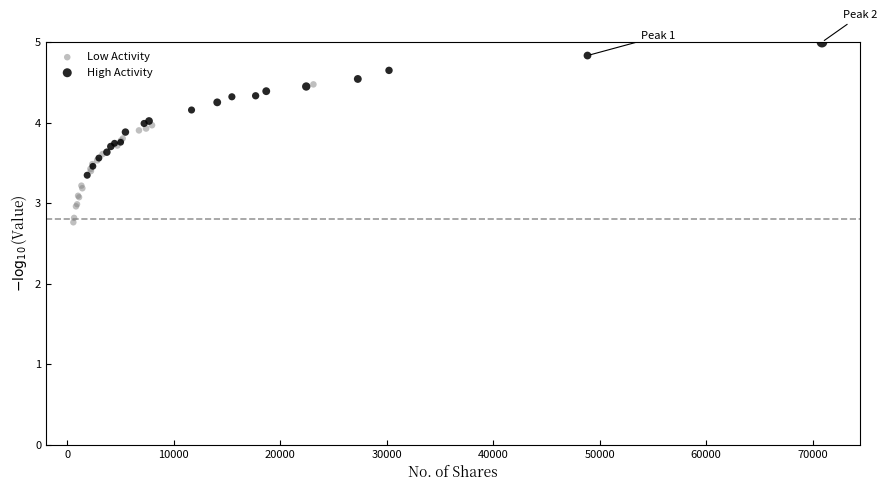

Which series contains the highest Y value?

High Activity